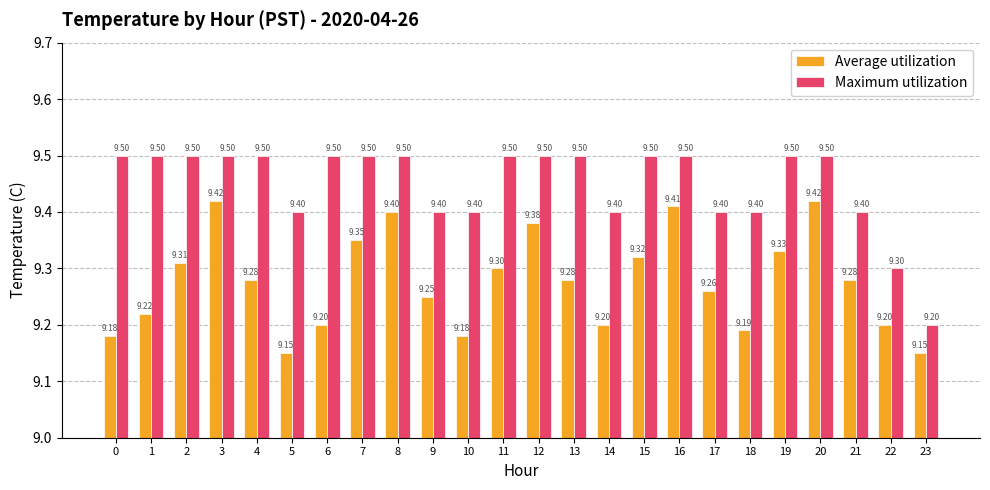

What is the sum of the Average utilization values at 11 and 3?

18.7